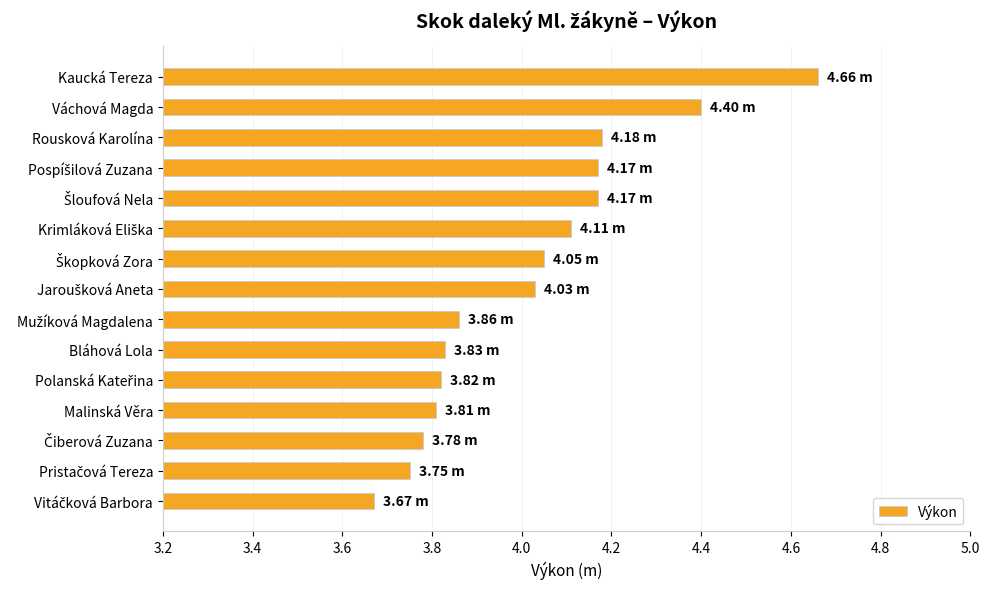

Does the chart contain stacked bars?

No